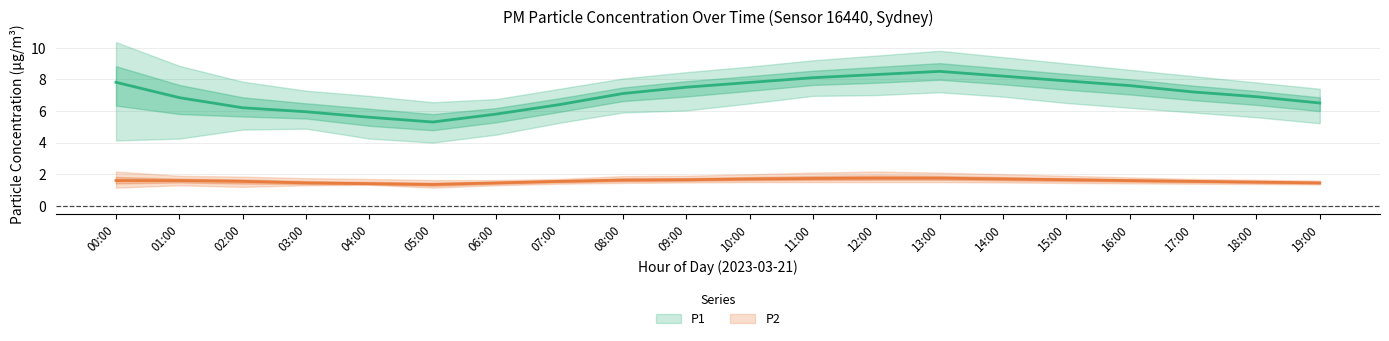

What is the sum of all P2_upper values?

37.1